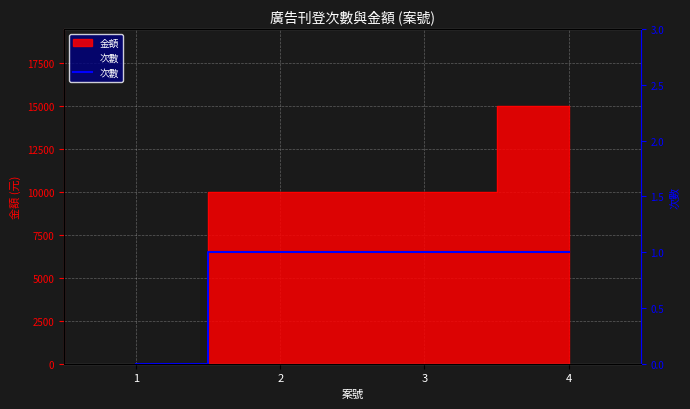

The chart shows a value of 1 at 4. True or false?

True